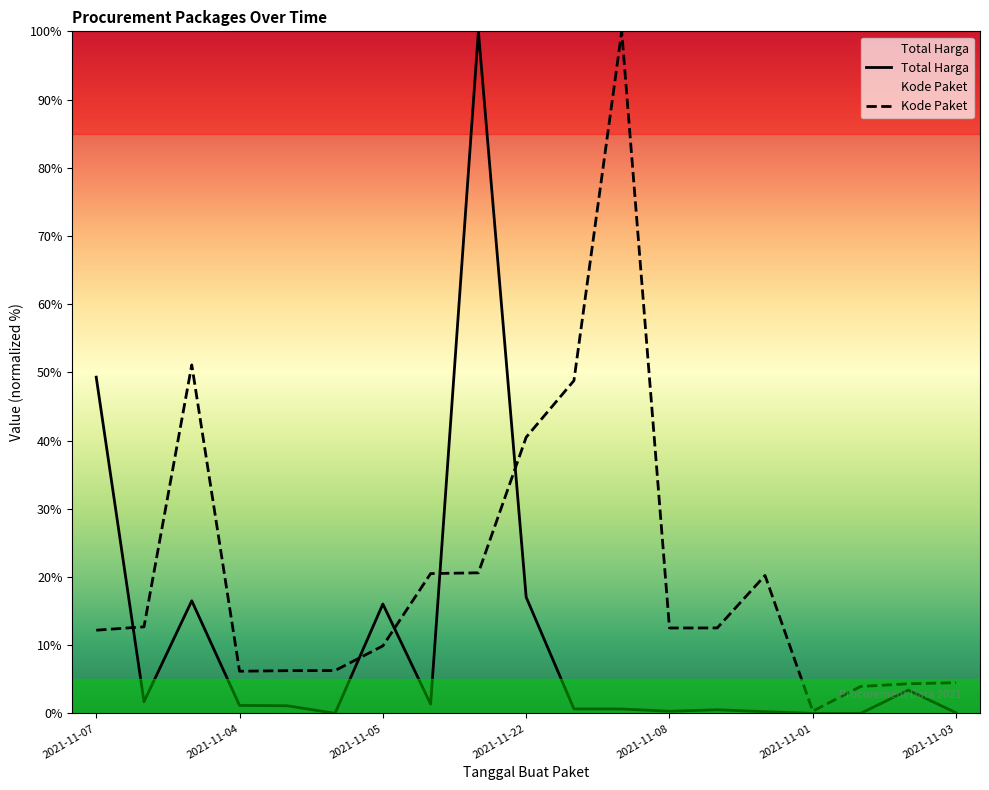

What is the difference between the second highest and minimum values in the Total Harga series?

49.3